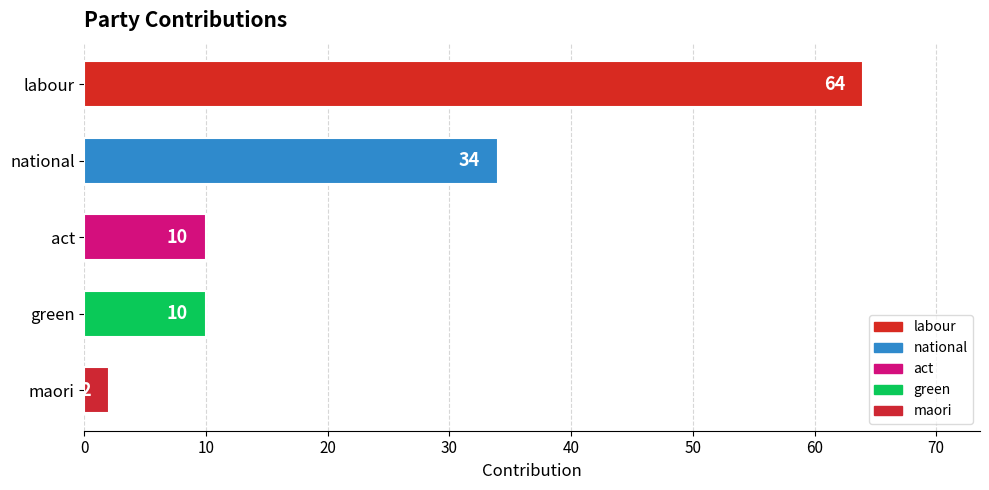

Reading top to bottom, extract all data points from this chart.

labour=64	national=34	act=10	green=10	maori=2